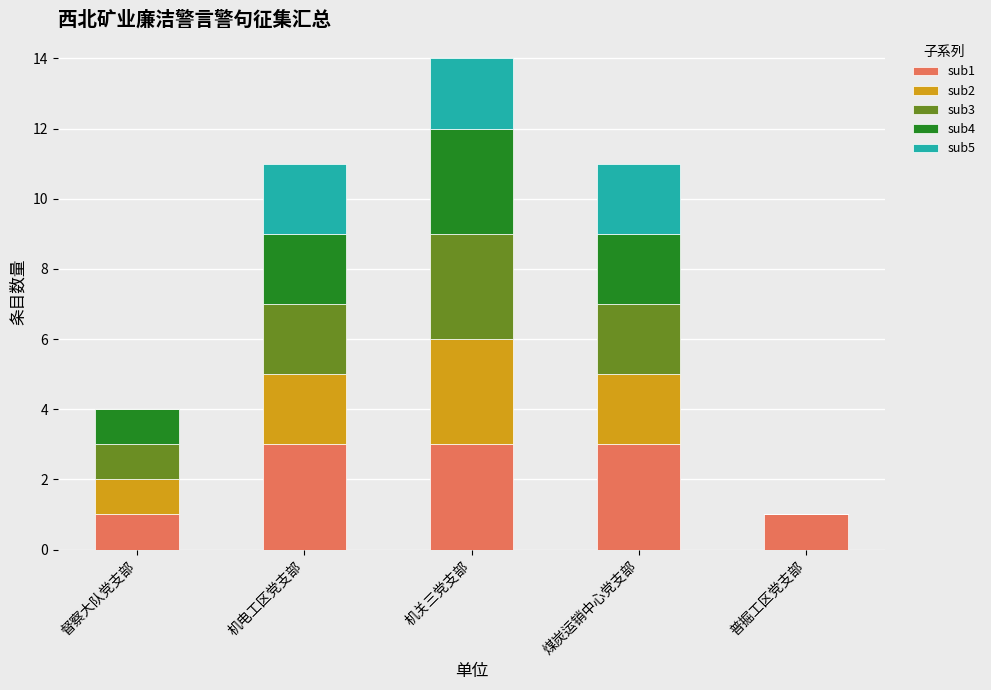

True or false: sub1 has a value of 2 at 机电工区党支部.

False